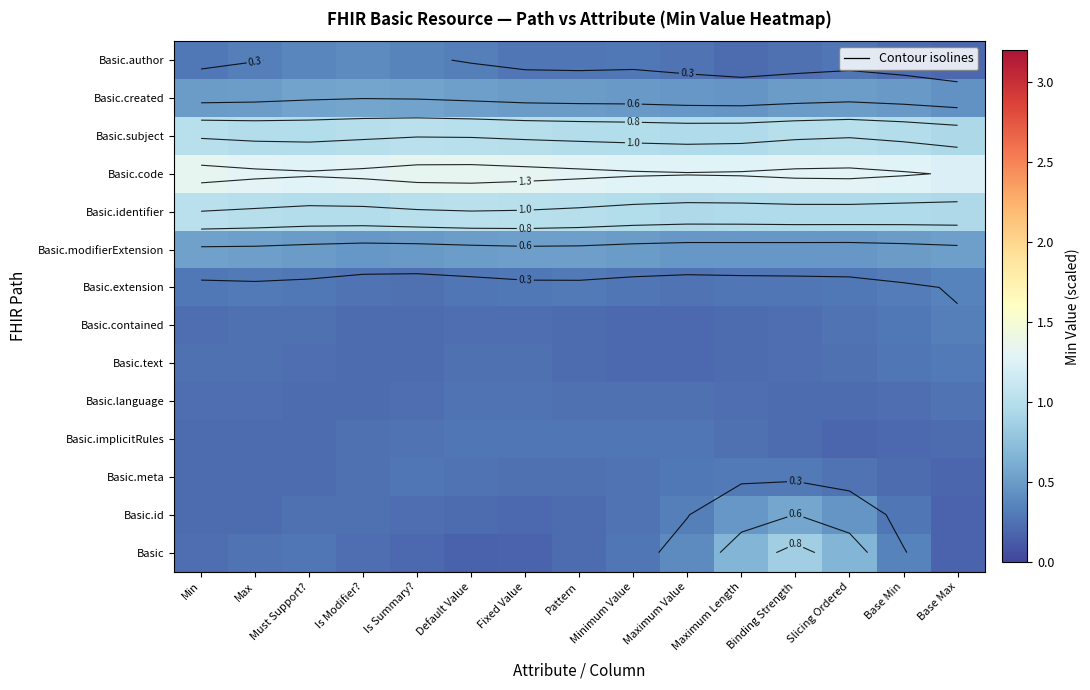

At which category does the chart reach its peak across all series?

Default Value